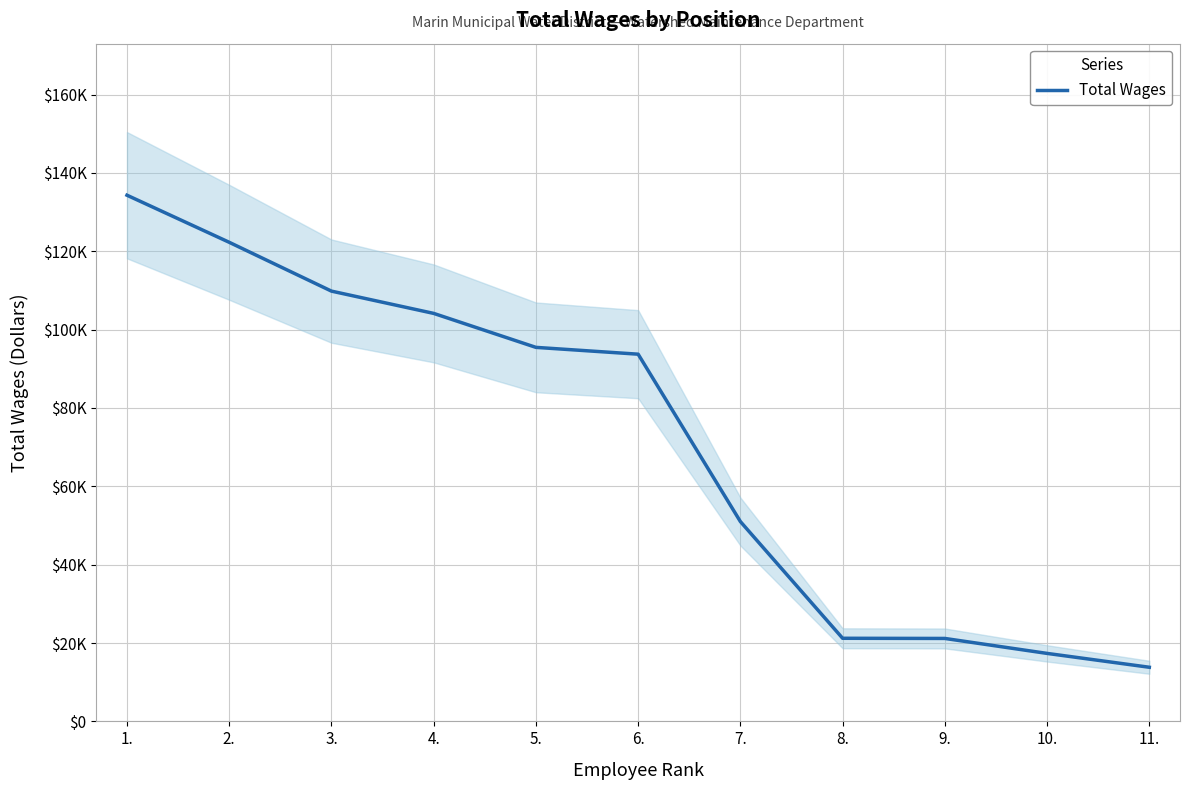

Which label corresponds to the largest value in the chart?

1.